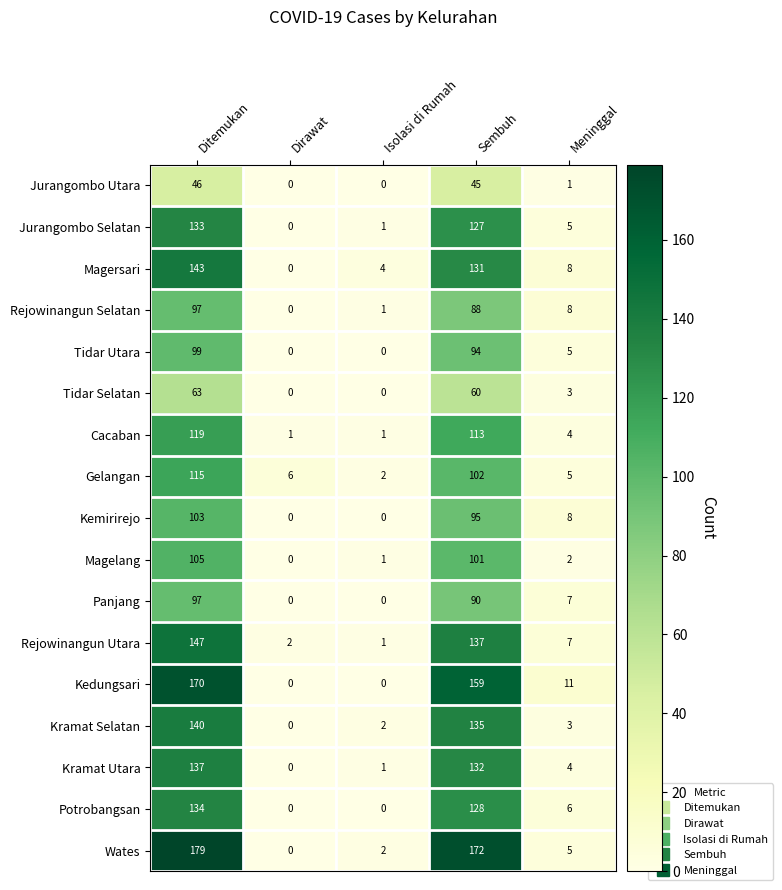

True or false: Wates has a value of 179 at Ditemukan.

True